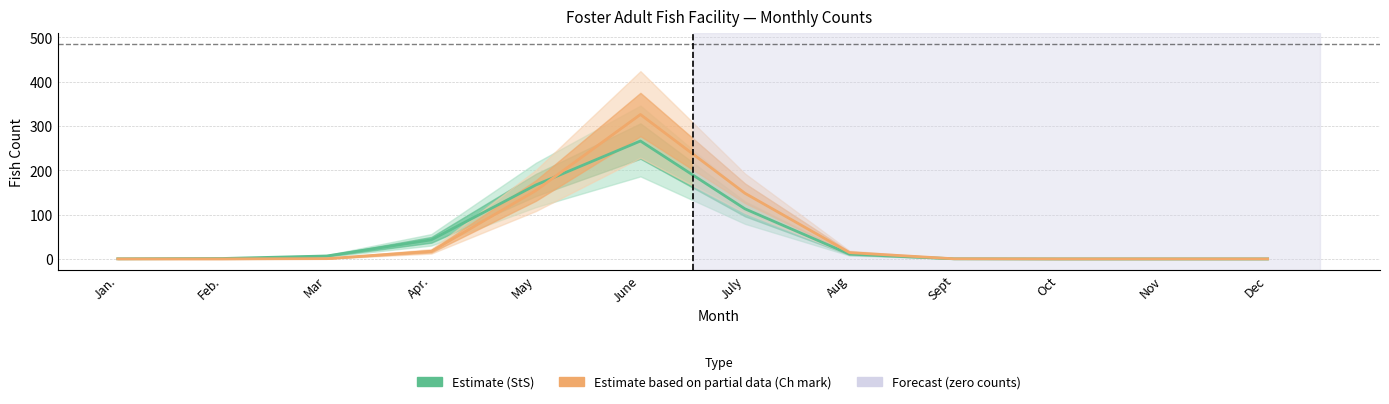

What is the average value of the Estimate based on partial data (Ch mark) series?

55.1